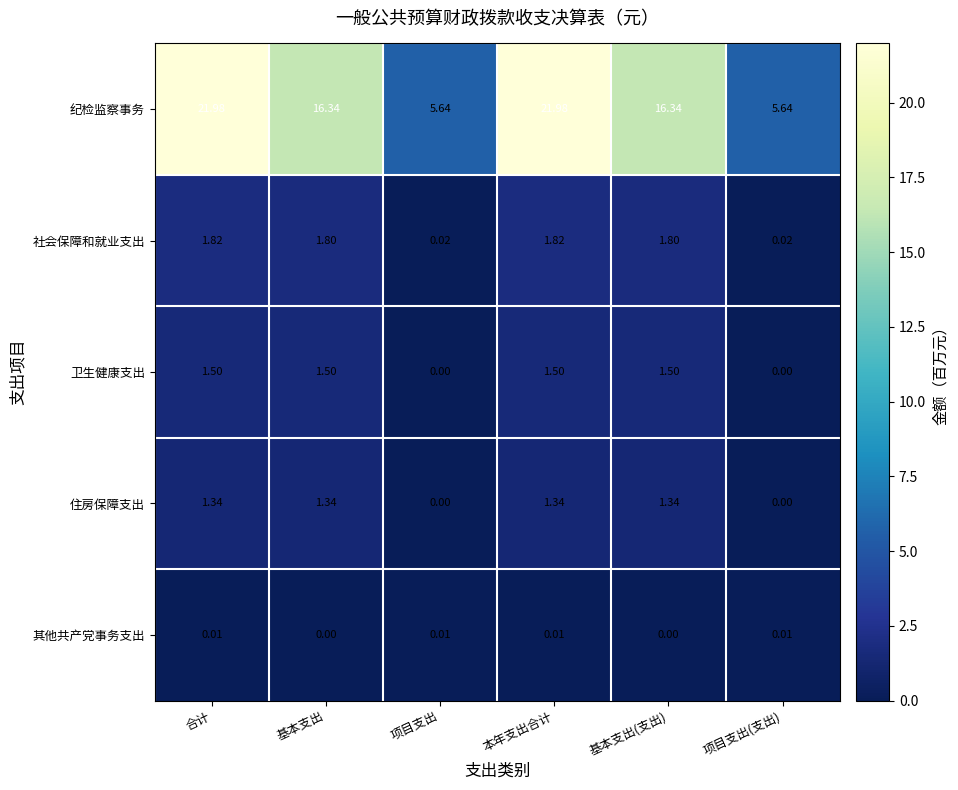

Rank the series at 合计 from lowest to highest value.

其他共产党事务支出, 住房保障支出, 卫生健康支出, 社会保障和就业支出, 纪检监察事务